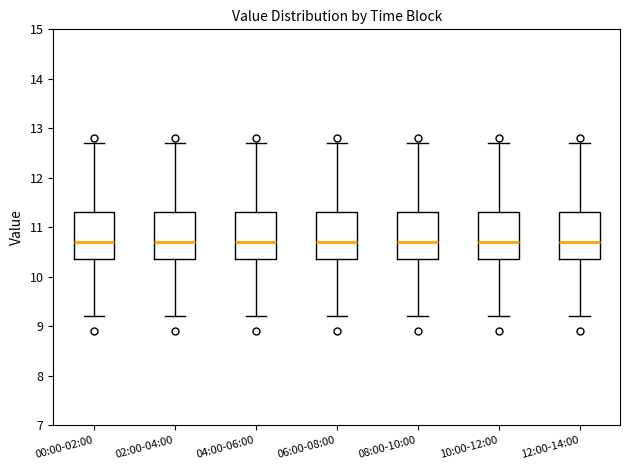

Reading left to right, read every box against the y-axis: the position of its median line, the range the box covers, and the ends of its whiskers. The values are not printed on the chart, so give them approximately, as read against the axis.

00:00-02:00: median 10.7, box 10.4 to 11.3, whiskers 9.2 to 12.7
02:00-04:00: median 10.7, box 10.4 to 11.3, whiskers 9.2 to 12.7
04:00-06:00: median 10.7, box 10.4 to 11.3, whiskers 9.2 to 12.7
06:00-08:00: median 10.7, box 10.4 to 11.3, whiskers 9.2 to 12.7
08:00-10:00: median 10.7, box 10.4 to 11.3, whiskers 9.2 to 12.7
10:00-12:00: median 10.7, box 10.4 to 11.3, whiskers 9.2 to 12.7
12:00-14:00: median 10.7, box 10.4 to 11.3, whiskers 9.2 to 12.7